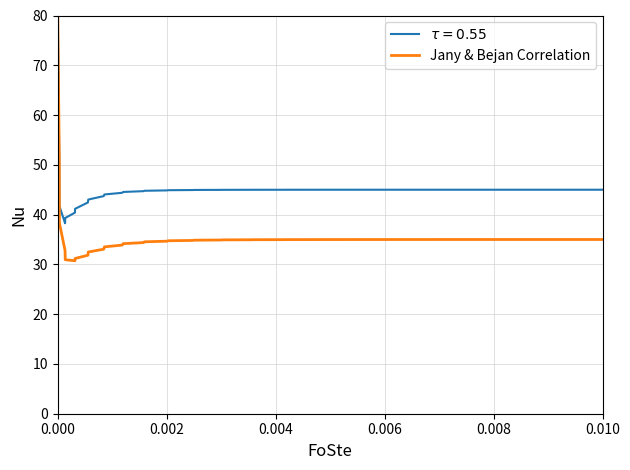

Is this an area chart (filled region under the line)?

No